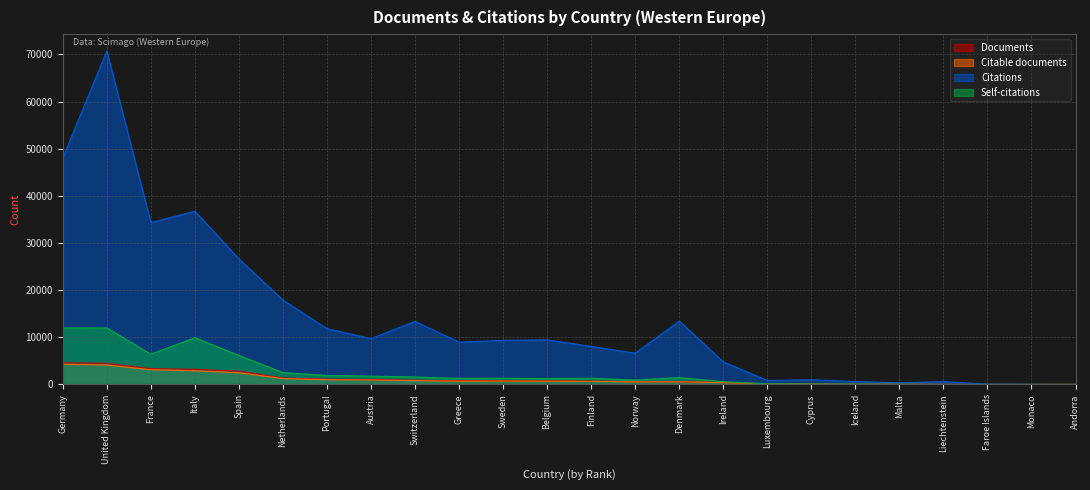

What are all the series names shown in the legend?

Documents, Citable documents, Citations, Self-citations